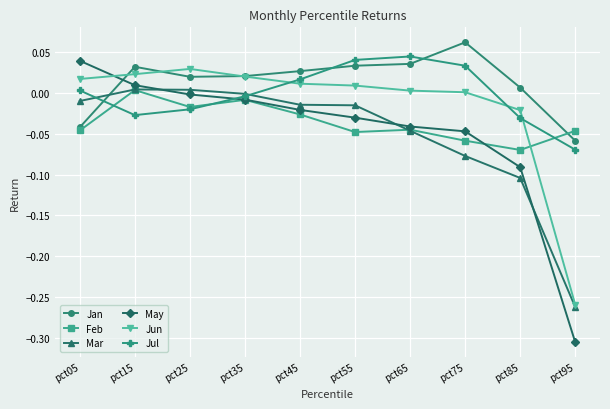

The value of Mar at pct05 is -0.0. True or false?

True